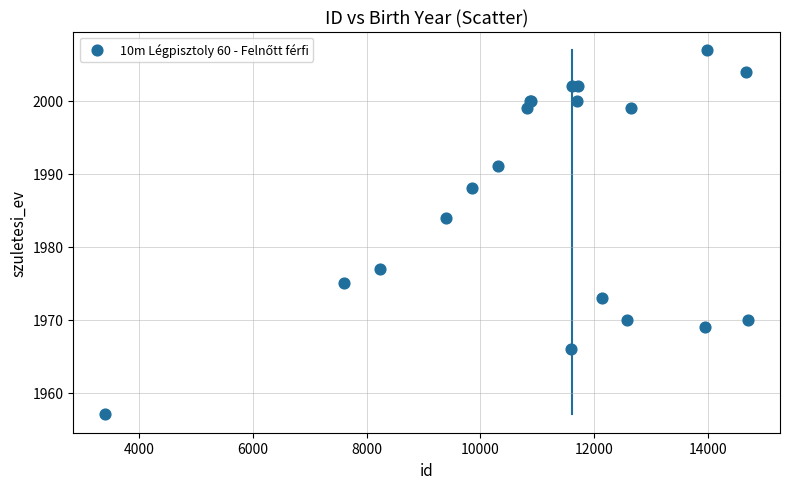

What Y value in the scatter plot is closest to 1982?

1984